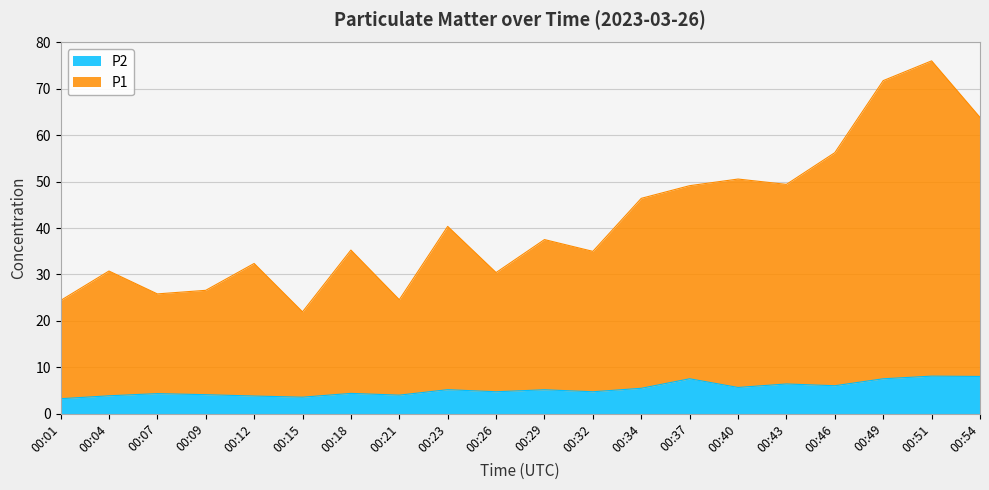

Reading left to right, extract all data points from this chart.

P1: 24.4	30.7	25.8	26.6	32.4	21.9	35.2	24.5	40.4	30.4	37.5	35.0	46.4	49.1	50.6	49.4	56.2	71.8	76.0	63.9
P2: 3.2	3.8	4.3	4.1	3.8	3.5	4.3	4.0	5.2	4.7	5.1	4.7	5.5	7.5	5.6	6.4	6.0	7.5	8.1	8.0